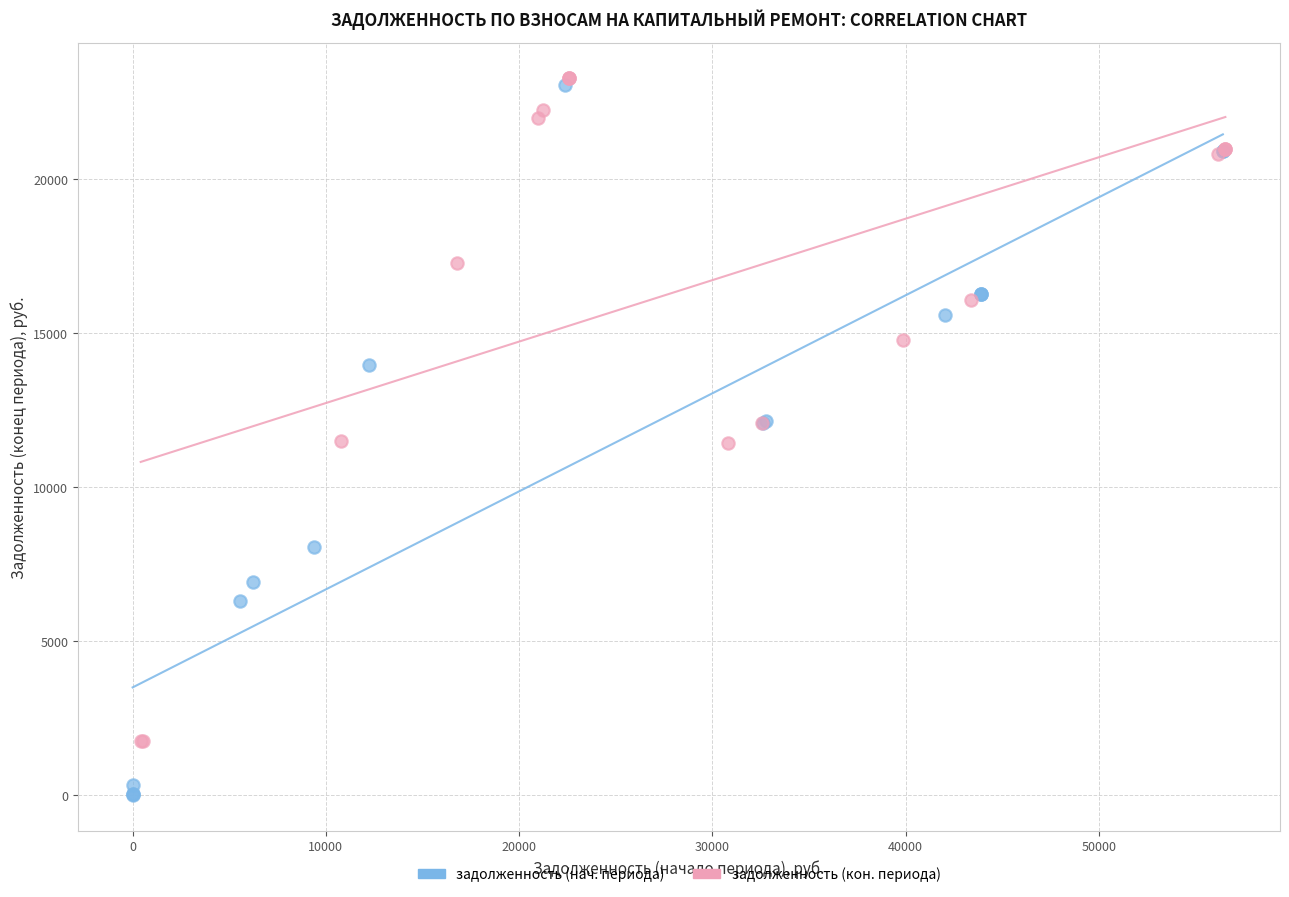

What are all the series names shown in the legend?

задолженность (нач. периода), задолженность (кон. периода)